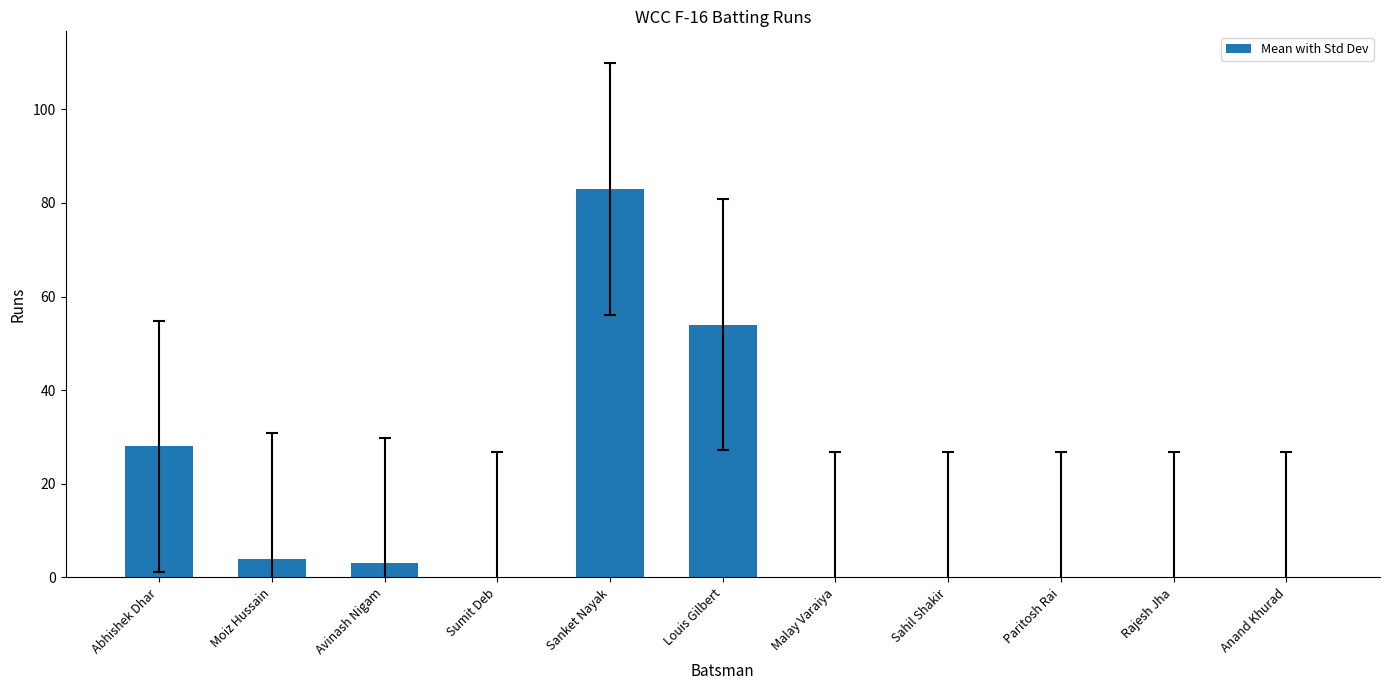

The chart shows a value of 0 at Malay Varaiya. True or false?

True